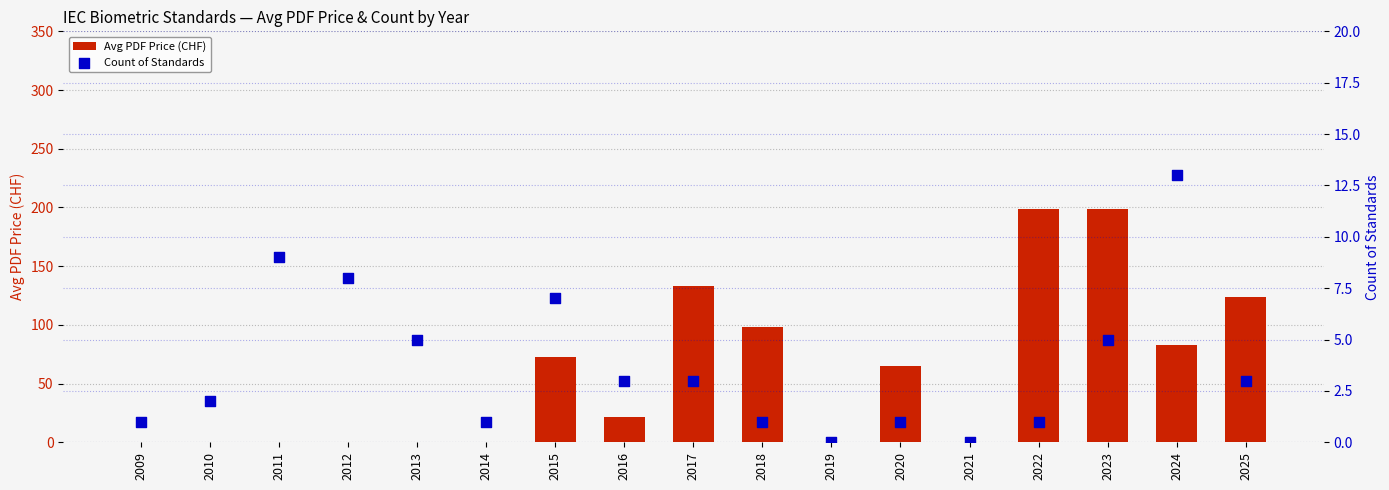

Which series reaches the maximum Y coordinate?

Avg PDF Price (CHF)